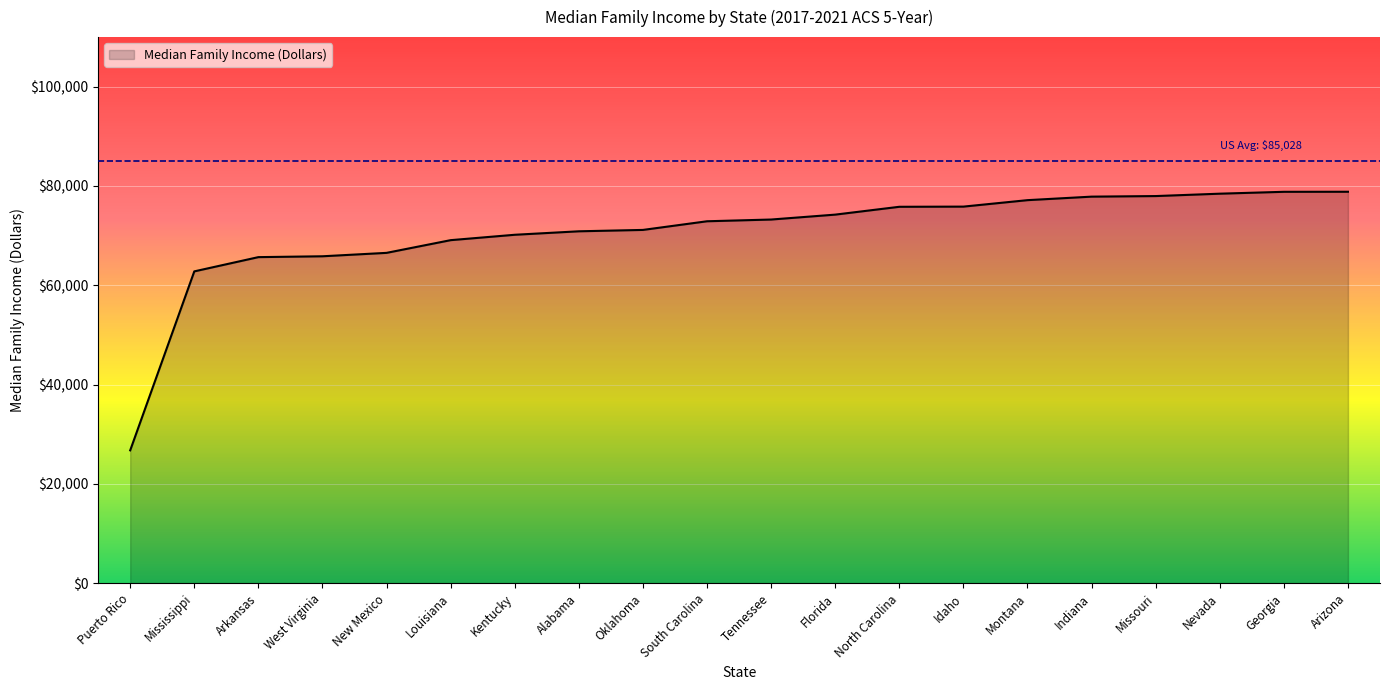

What is the change in value from Mississippi to Tennessee?

+10446